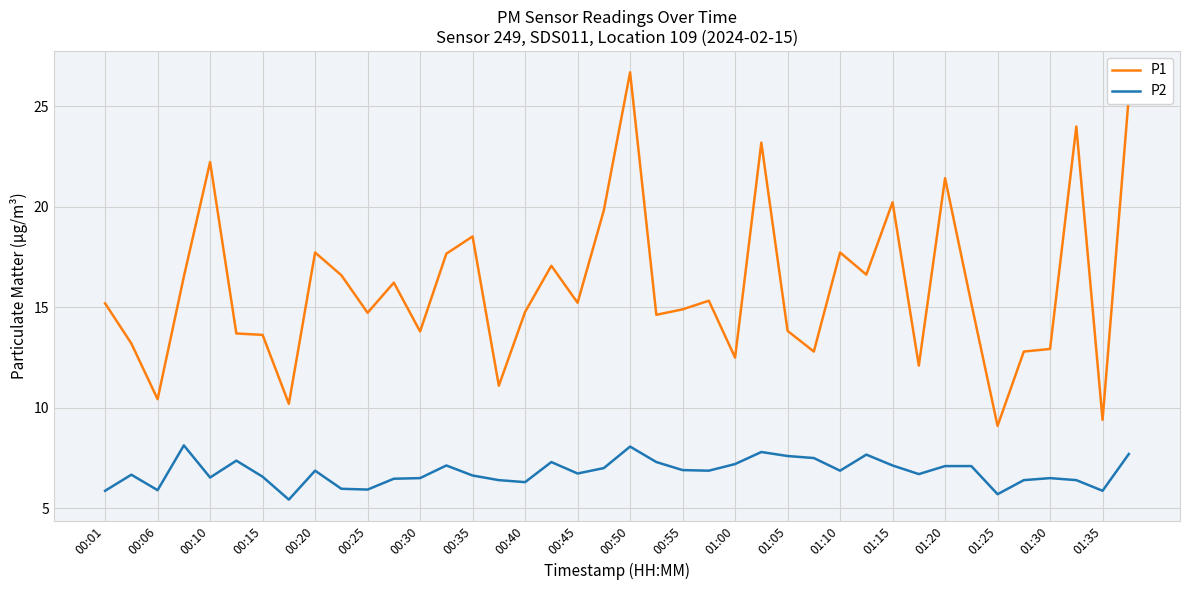

At how many categories does at least one series exceed 10?

38